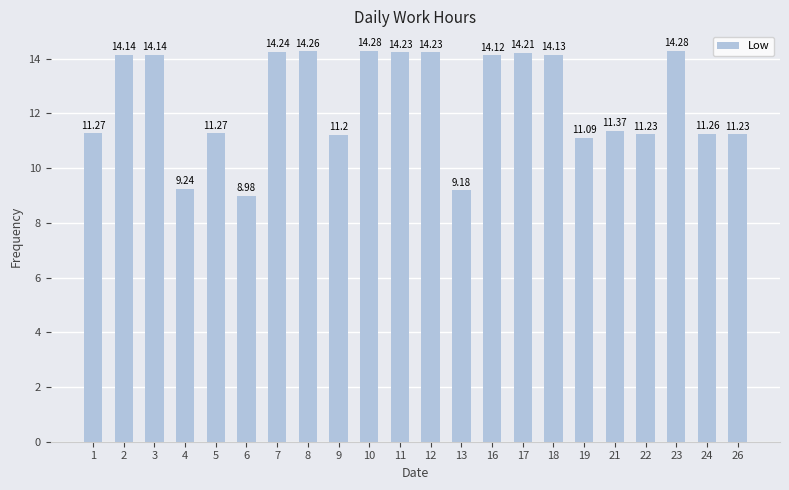

Reading left to right, transcribe all the data shown in this chart.

1=11.3	2=14.1	3=14.1	4=9.2	5=11.3	6=9.0	7=14.2	8=14.3	9=11.2	10=14.3	11=14.2	12=14.2	13=9.2	16=14.1	17=14.2	18=14.1	19=11.1	21=11.4	22=11.2	23=14.3	24=11.3	26=11.2